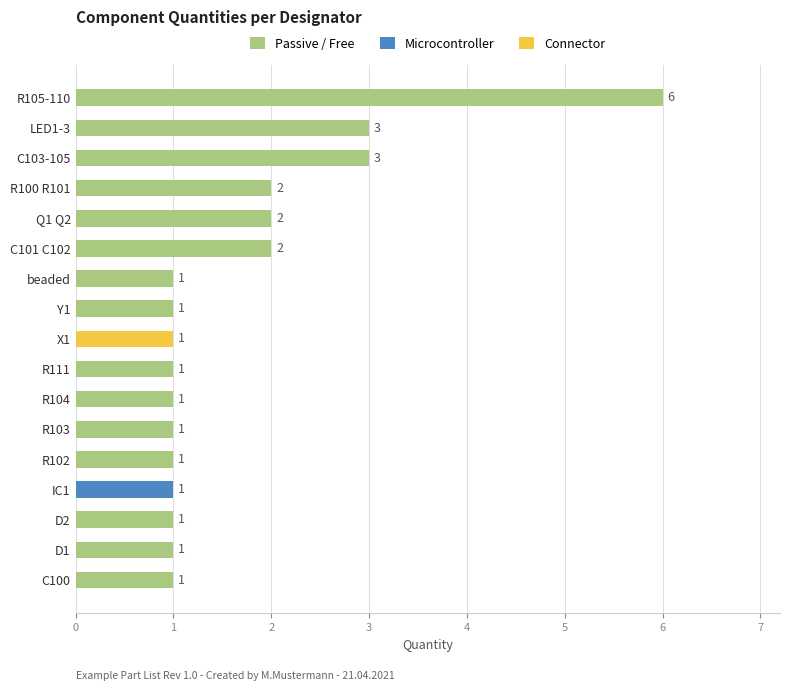

What is the maximum value shown in the chart?

6